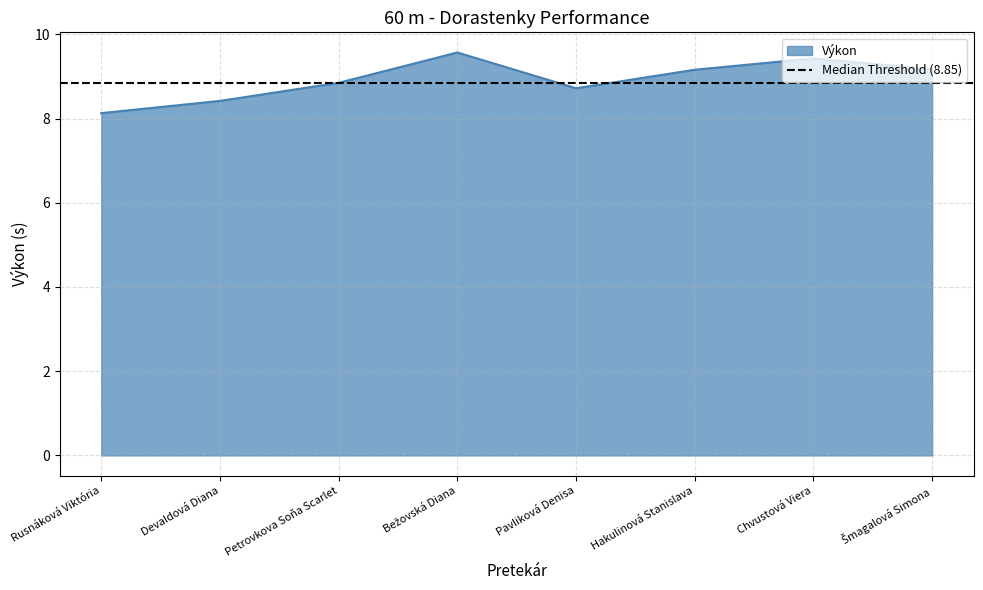

Rank the categories by value from lowest to highest.

Rusnáková Viktória, Devaldová Diana, Pavliková Denisa, Petrovkova Soňa Scarlet, Hakulinová Stanislava, Šmagalová Simona, Chvustová Viera, Bežovská Diana